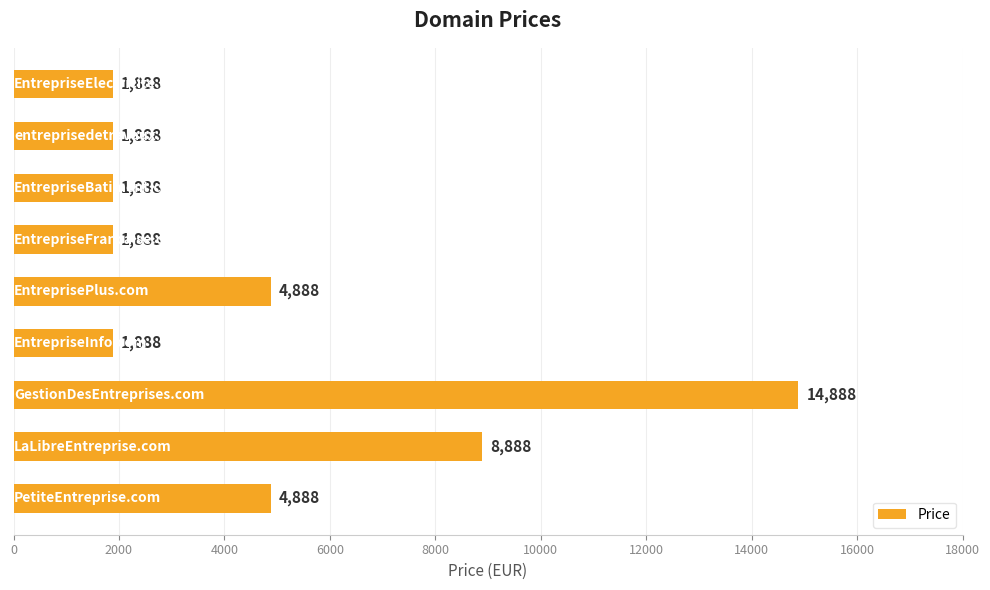

What is the minimum value shown in the chart?

1888